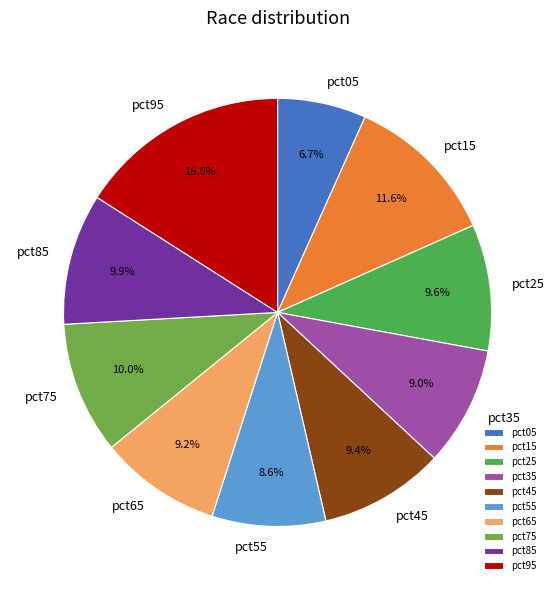

What is the total percentage of pct25 and pct85?

19.5%